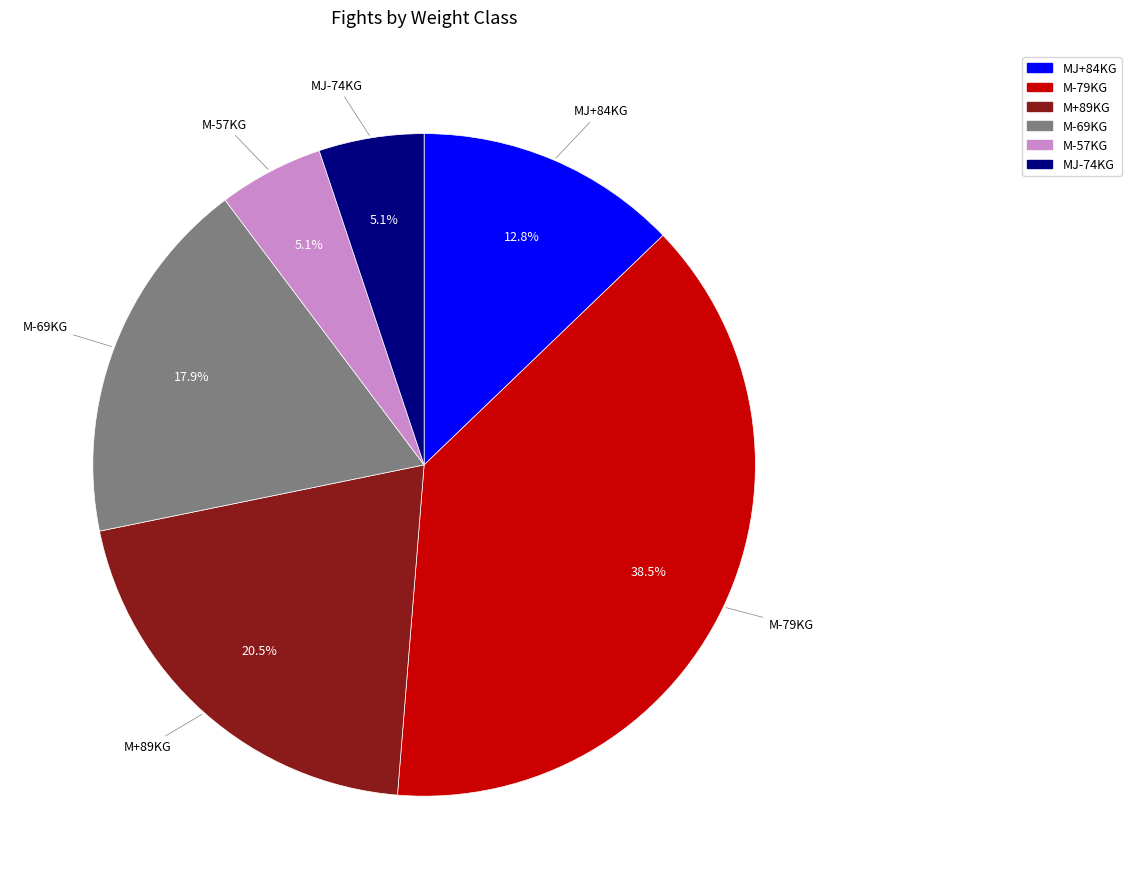

Does any single category account for the majority?

No